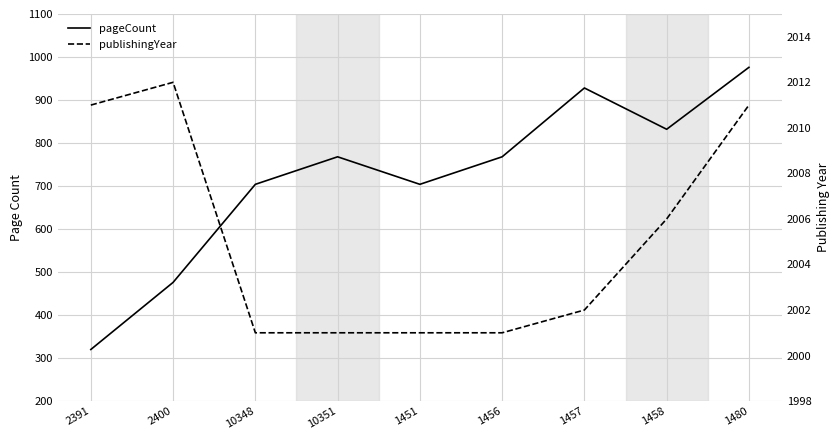

Which label corresponds to the smallest value in the chart?

2391